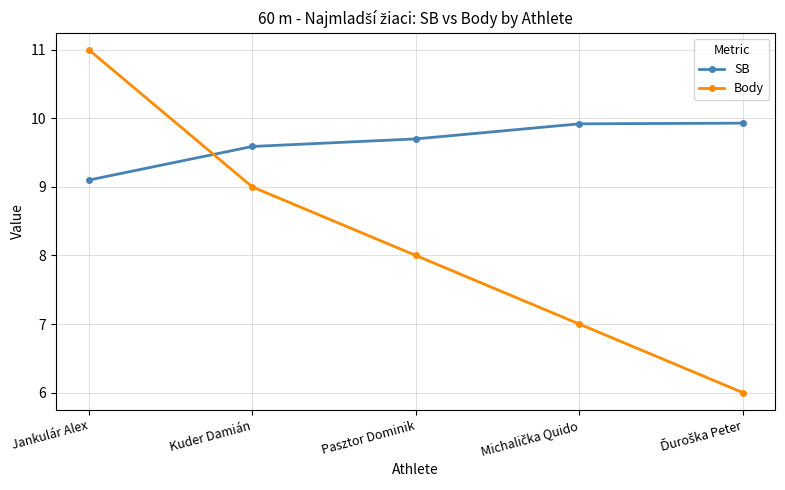

How many times do SB and Body cross each other?

1